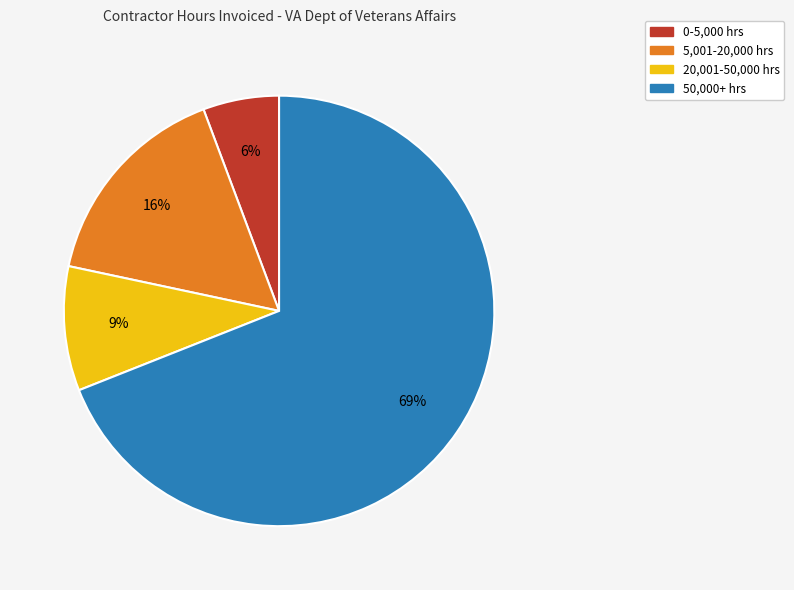

Is there any slice that represents more than half of the pie?

Yes